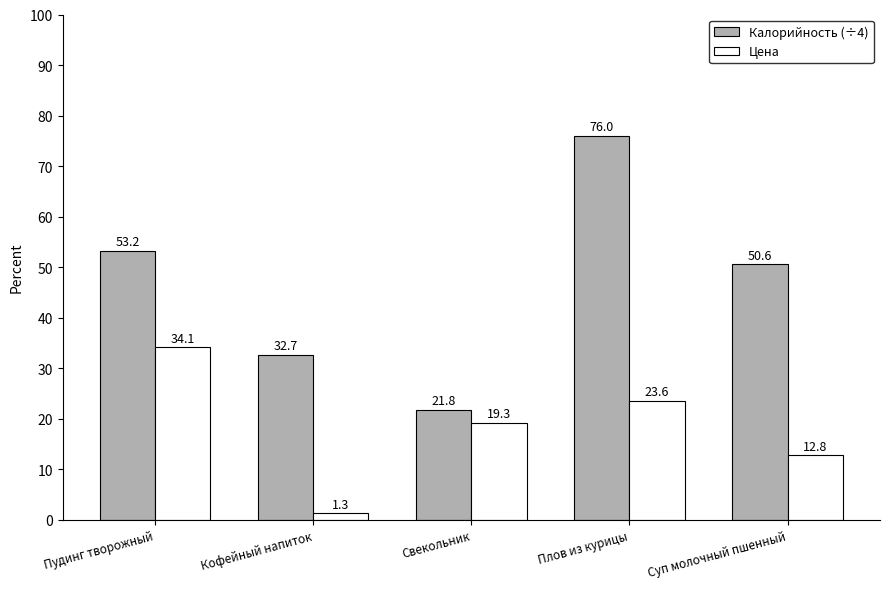

What is the sum of all Калорийность (÷4) values?

234.3